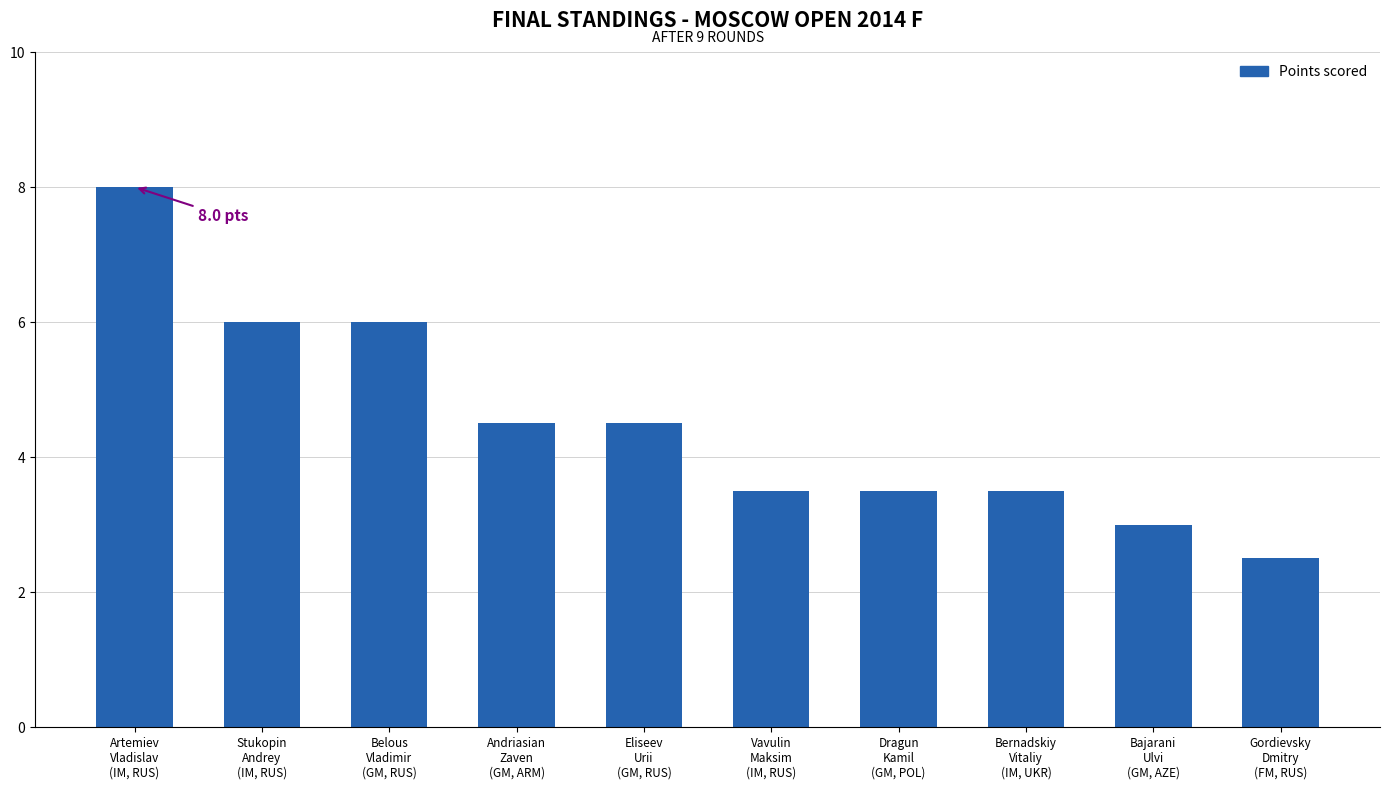

What is the greatest value displayed?

8.0